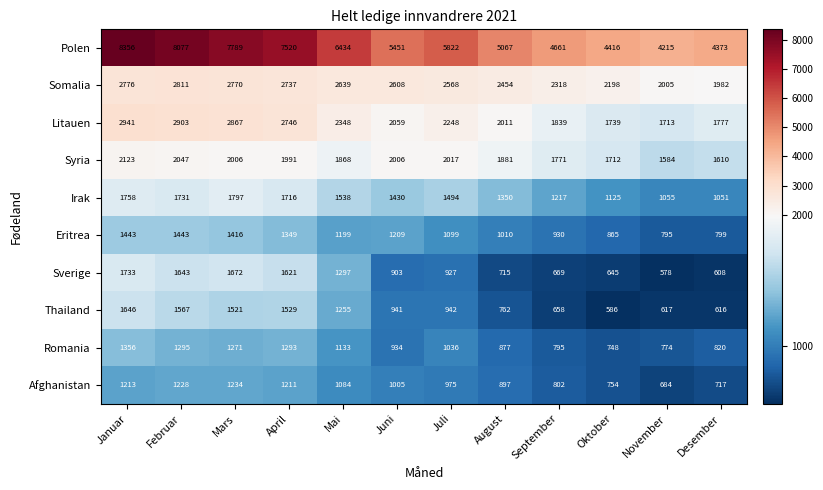

Is it true that Litauen equals 1713 at November?

True